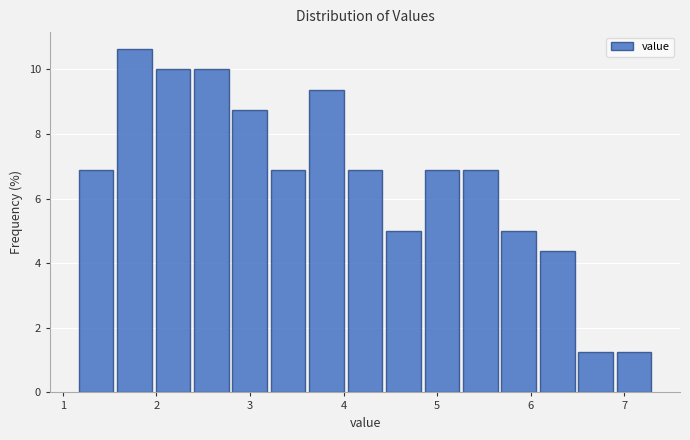

Over which range of the x-axis is the bar tallest?

1.6 to 2.0